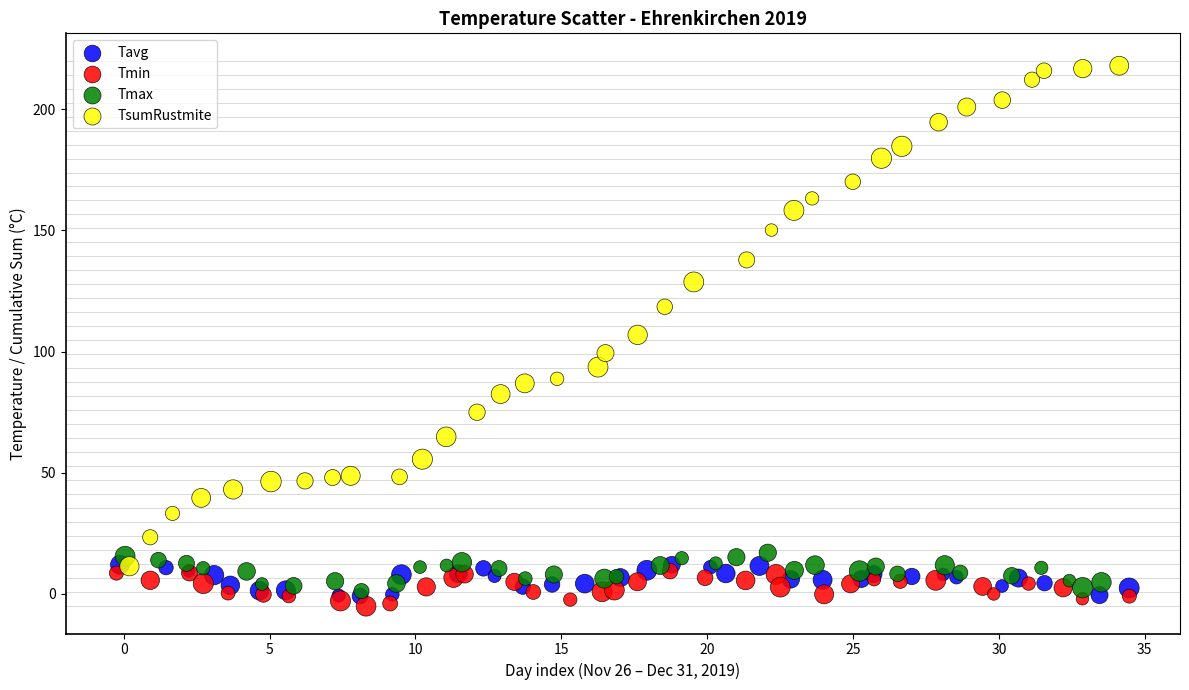

What are all the series names shown in the legend?

Tavg, Tmin, Tmax, TsumRustmite